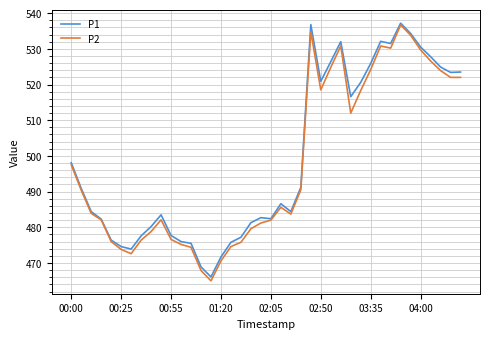

What is the smallest value displayed?

465.0